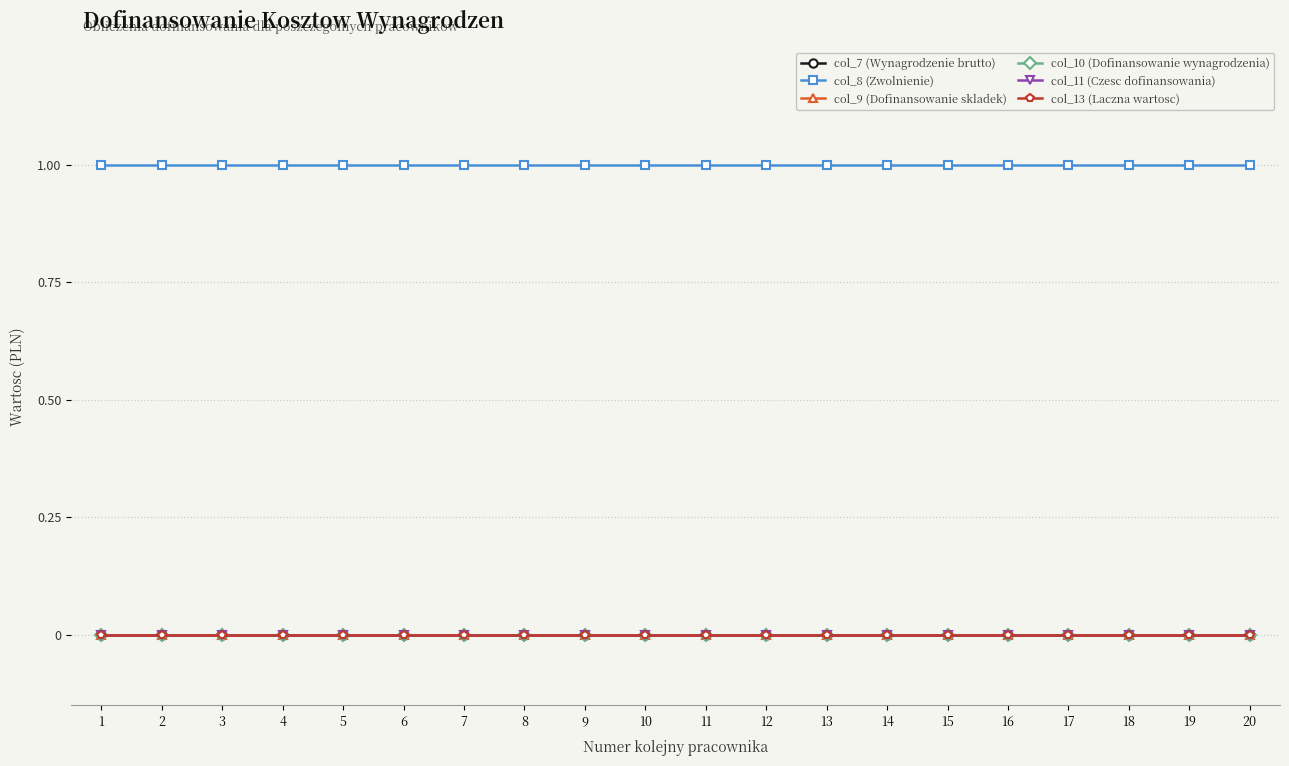

What is the difference between the highest and lowest values at 13?

1